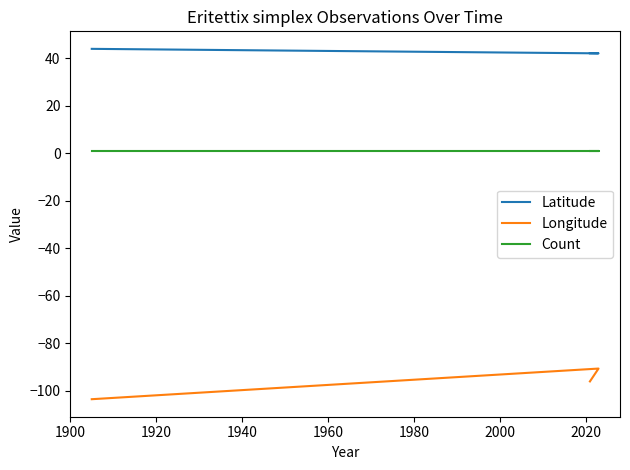

The value of Latitude at 1940 is 44.0. True or false?

True